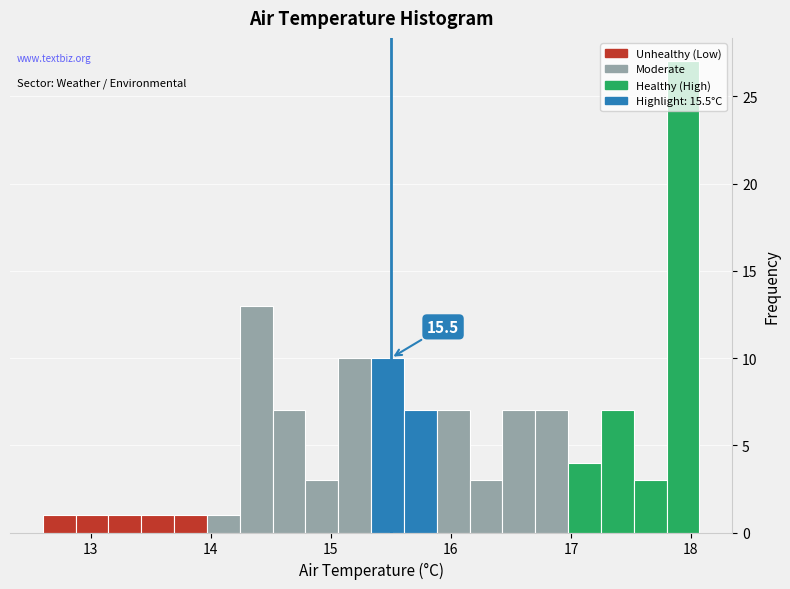

Around what value on the x-axis is the tallest bar? Give the approximate position of its centre, as read against the axis.

17.9